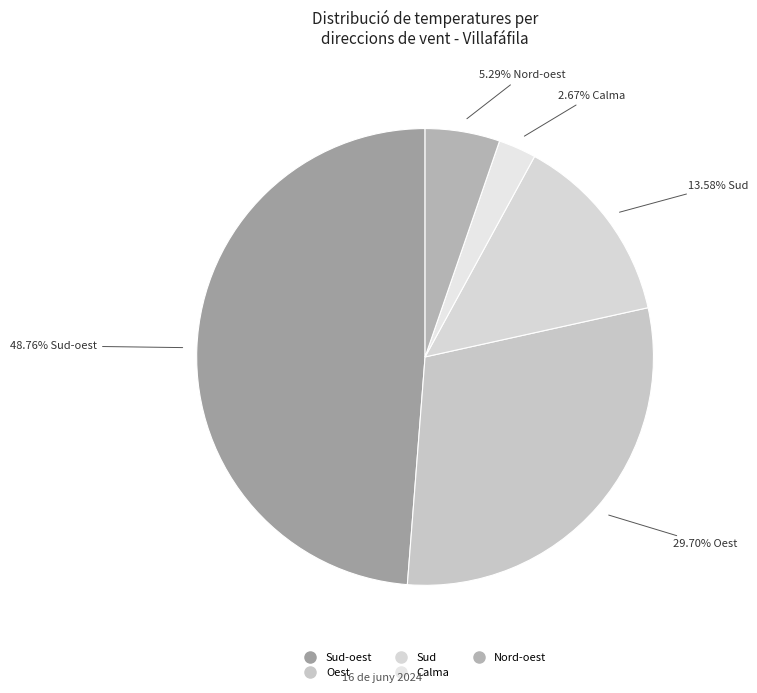

How many segments does this pie chart have?

5